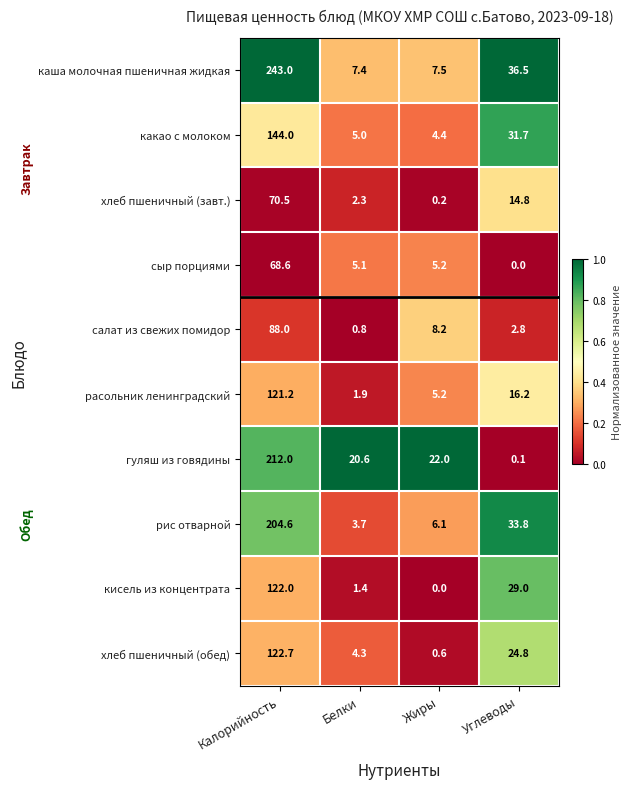

Which category has the highest value across all series?

Калорийность